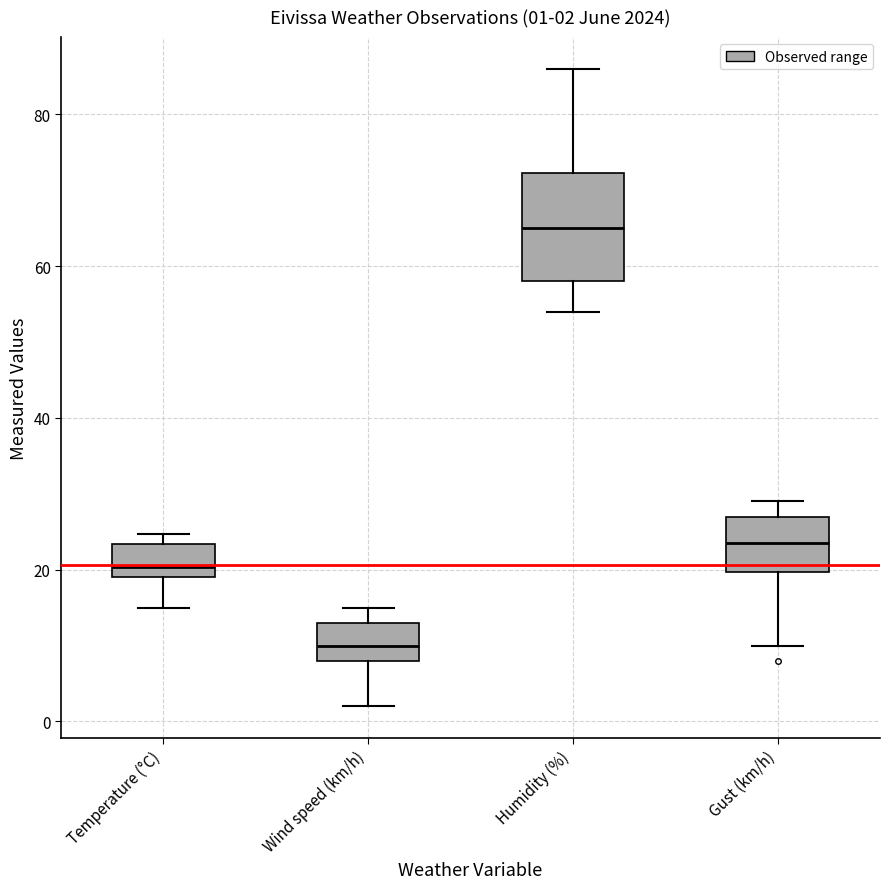

Which box is the tallest, from its lower edge to its upper edge?

Humidity (%)